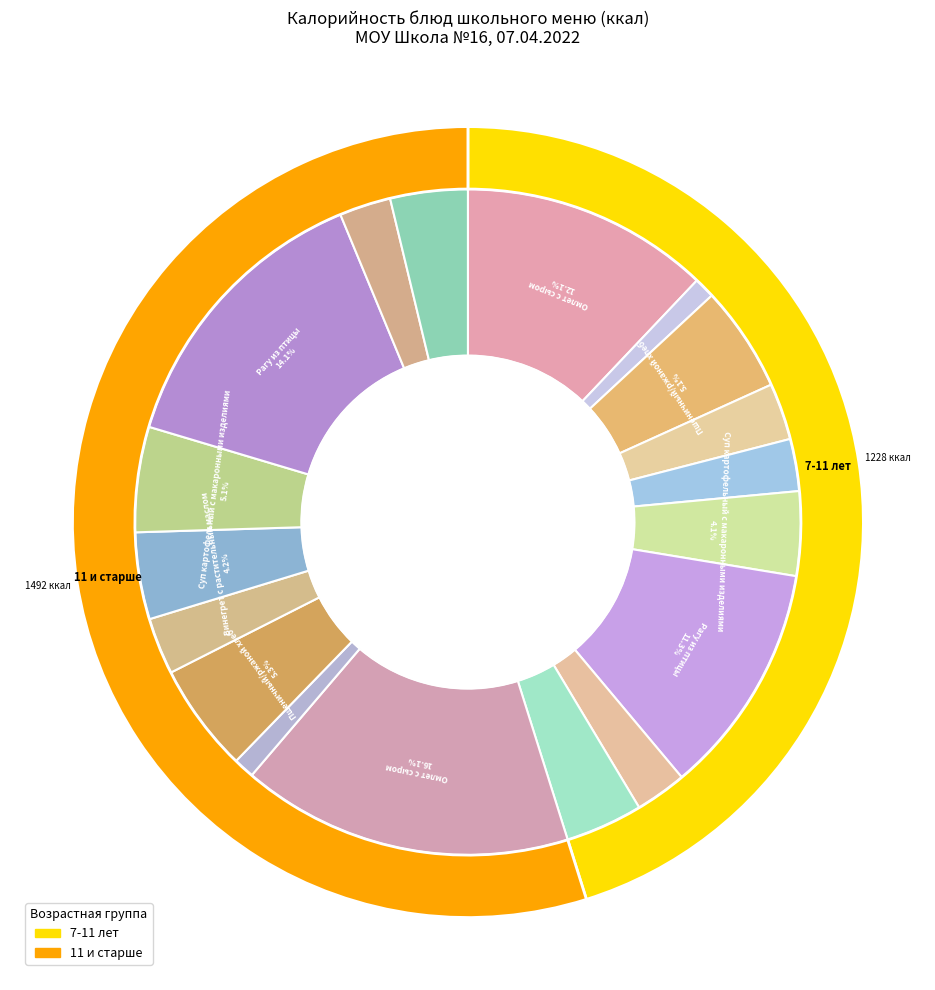

Does Пшеничный/ржаной хлеб (7-11) account for over 50% of the chart?

No